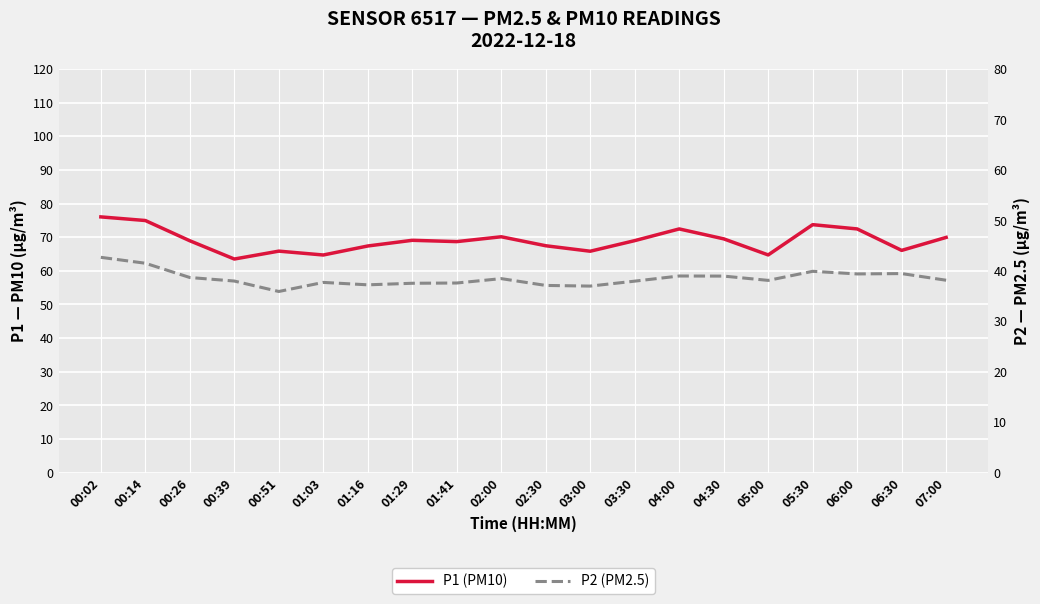

Rank the series at 00:14 from highest to lowest value.

P1 (PM10), P2 (PM2.5)